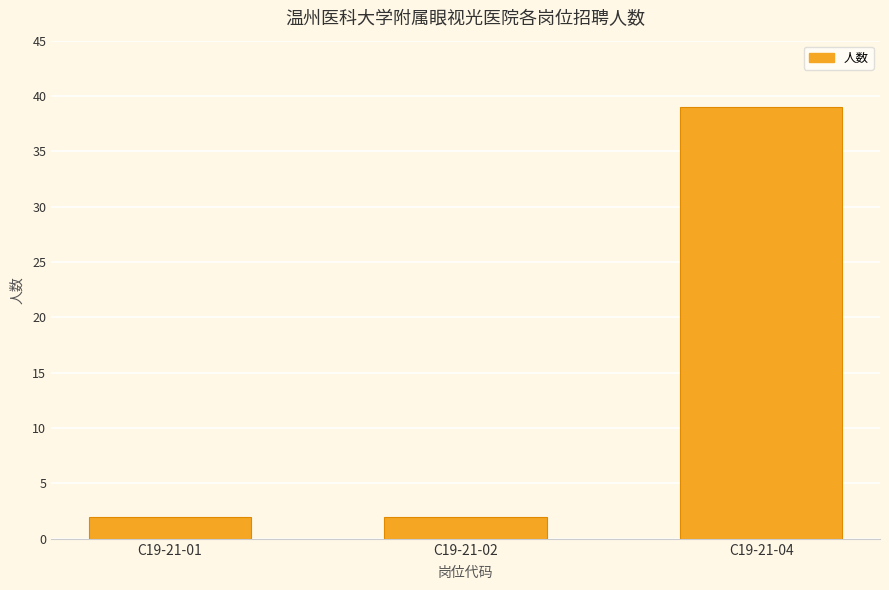

What is the smallest value displayed?

2